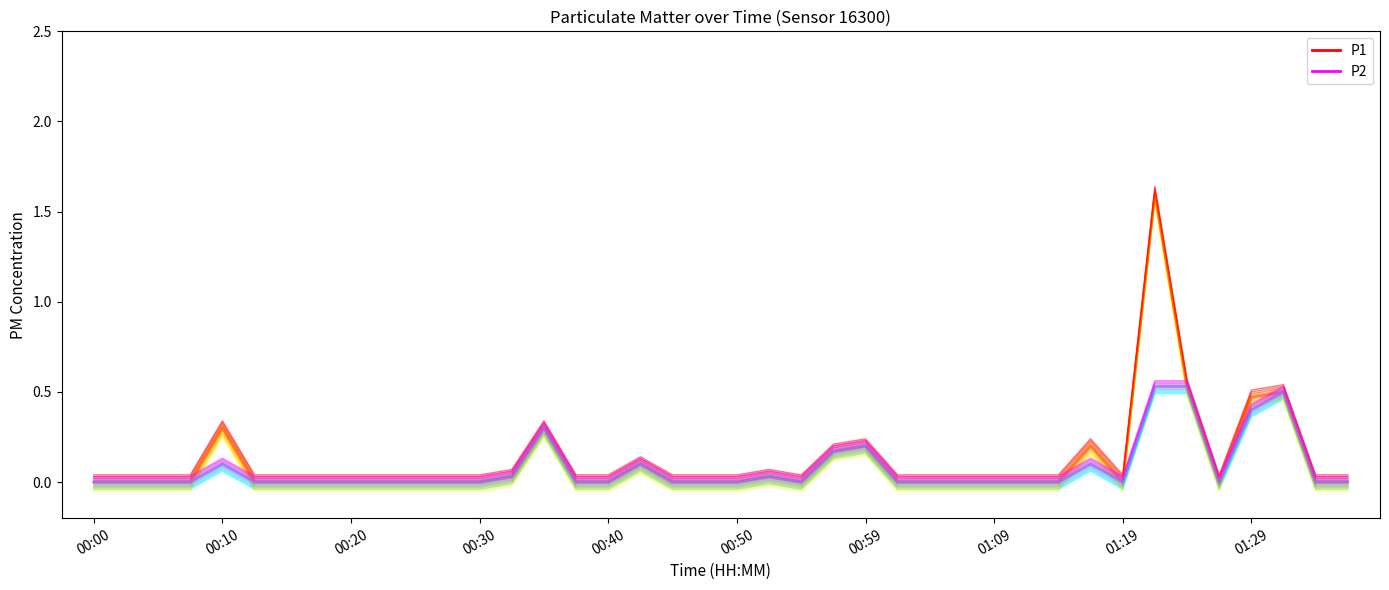

Does the chart display data point markers on the line(s)?

No